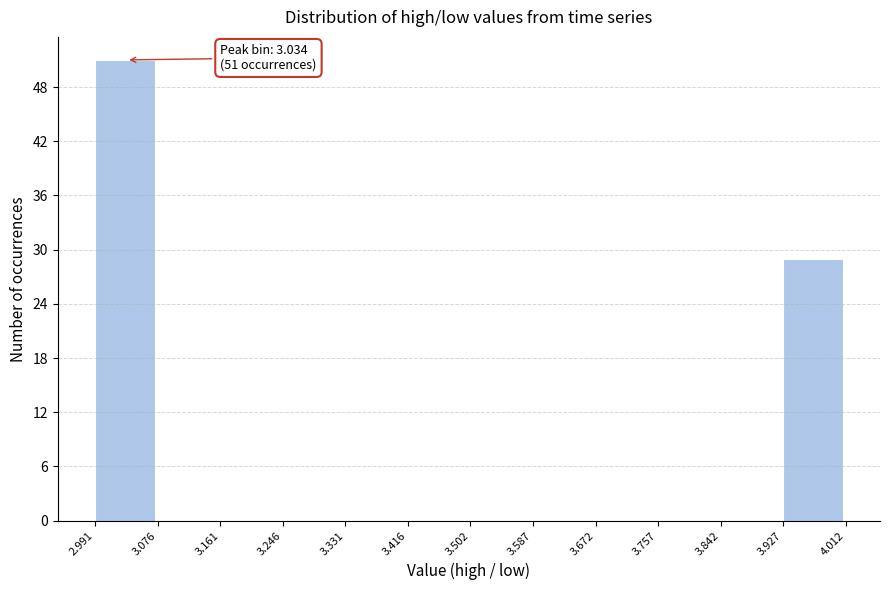

Over which range of the x-axis is the bar tallest?

2.991 to 3.076